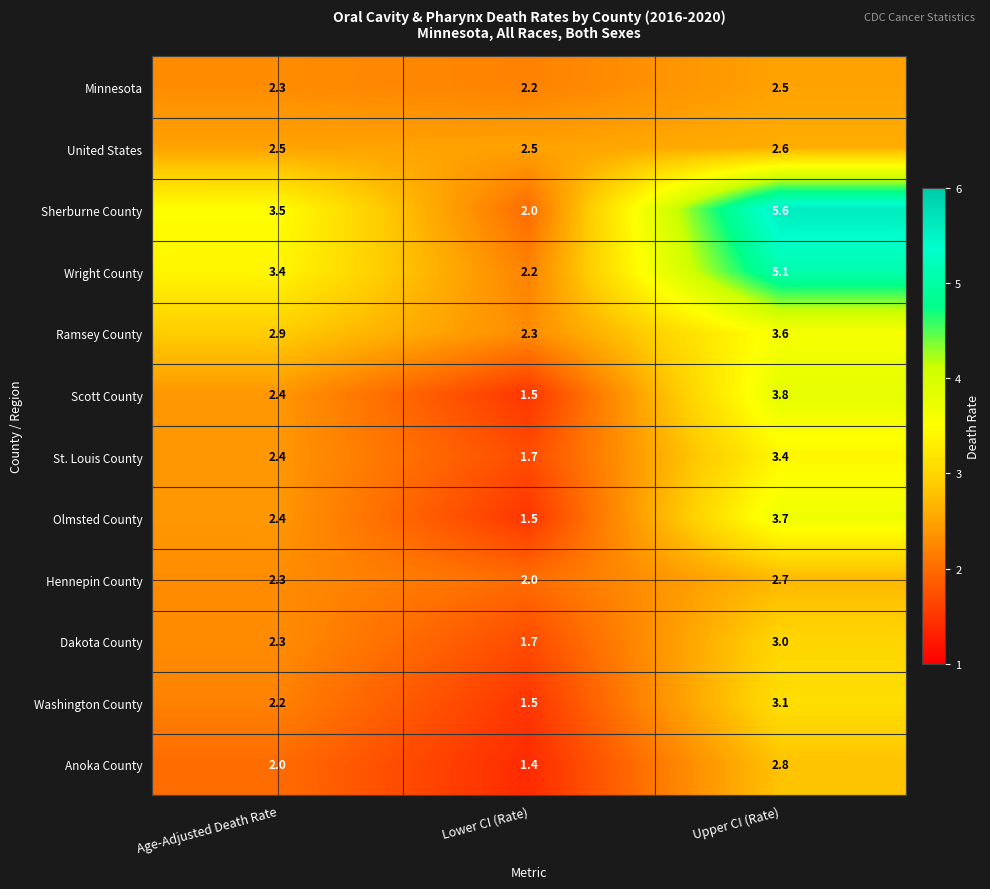

Which series changed the most between Age-Adjusted Death Rate and Lower CI (Rate)?

Sherburne County